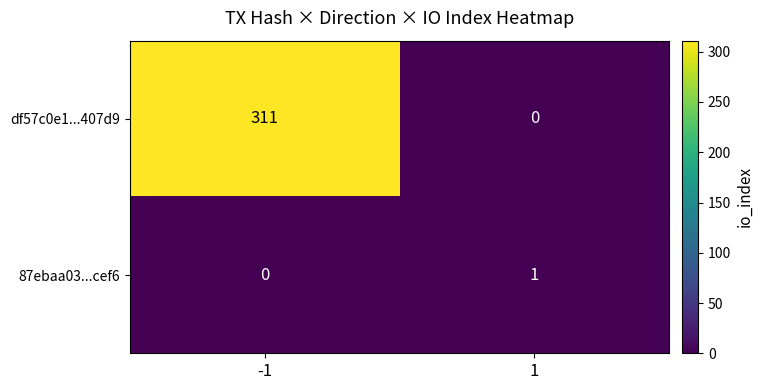

Which series has the largest total across all categories?

df57c0e1...407d9